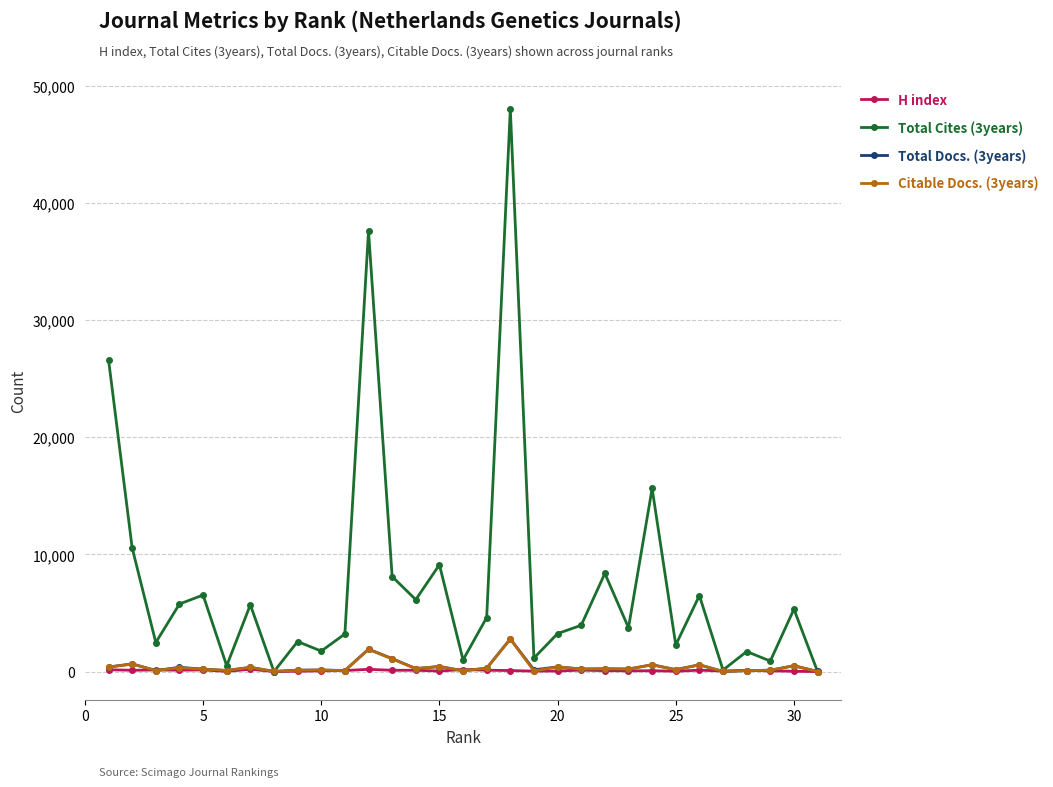

Which series has the largest total across all categories?

Total Cites (3years)